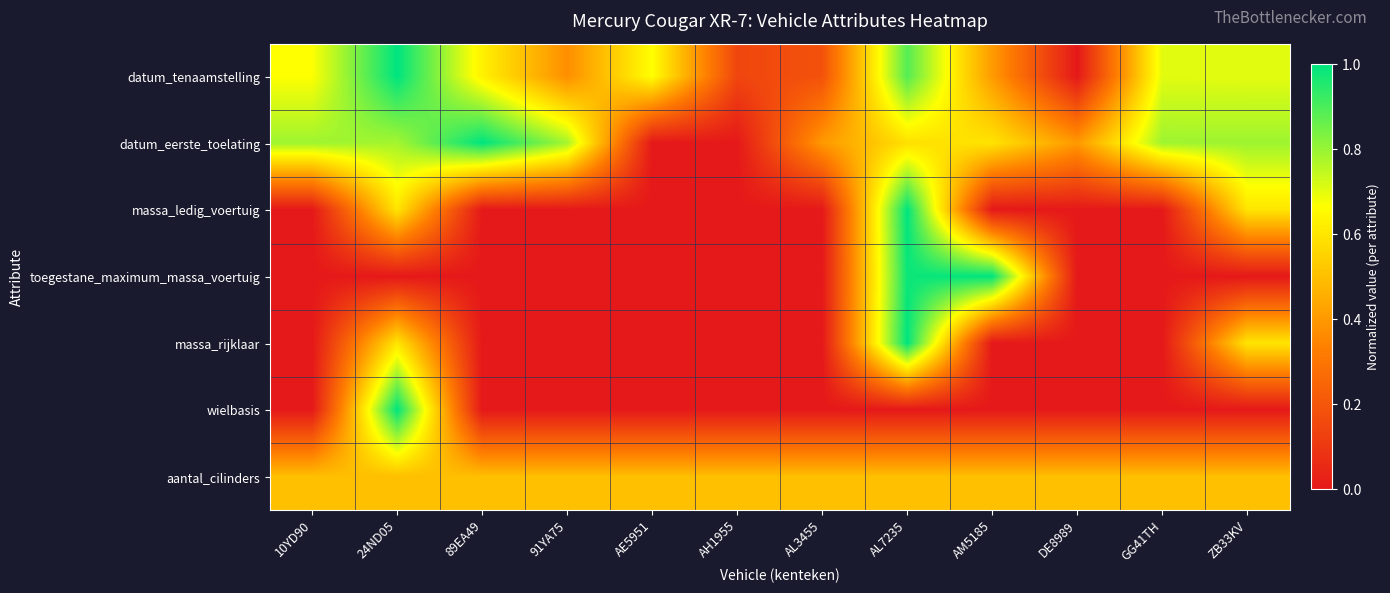

Between ZB33KV and AH1955, which is larger?

ZB33KV